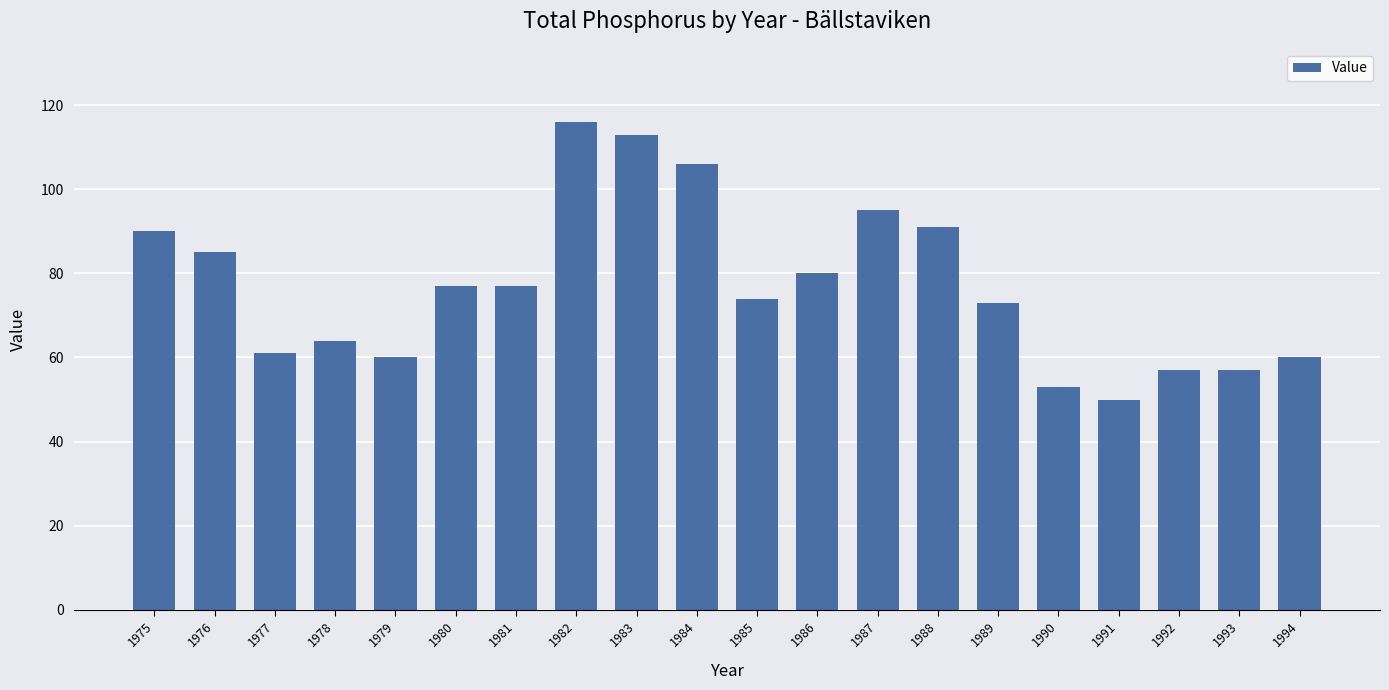

What is the difference between the second highest and second lowest values?

60